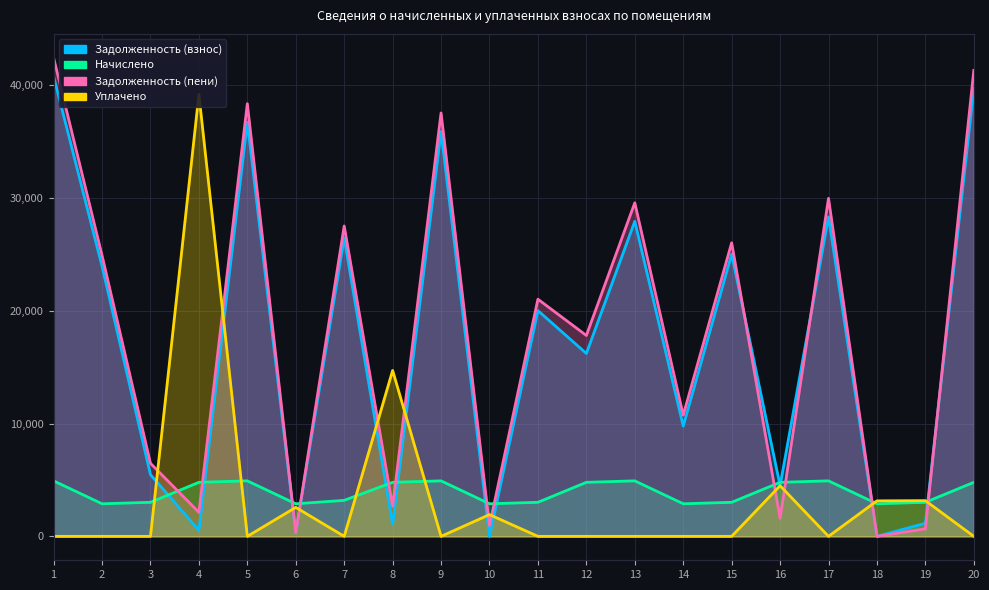

What is the difference between the highest and lowest values at 20?

41288.6